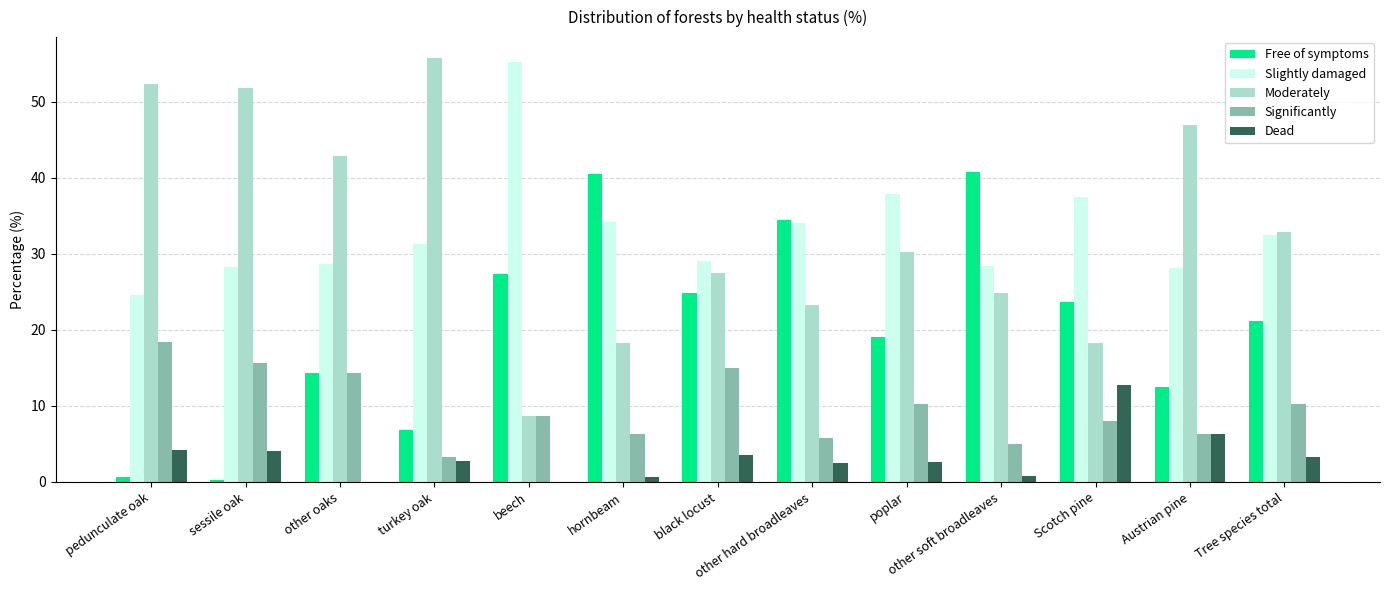

How many series are shown in this chart?

5